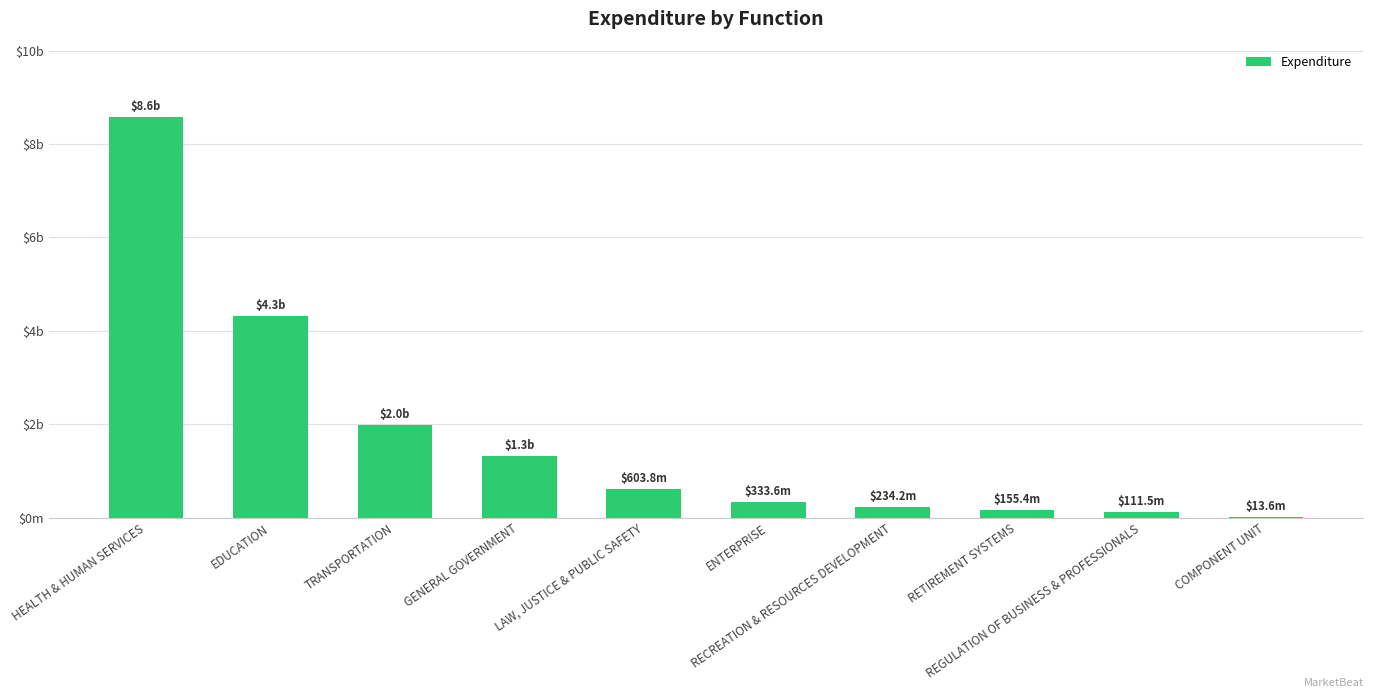

Which label corresponds to the largest value in the chart?

HEALTH & HUMAN SERVICES